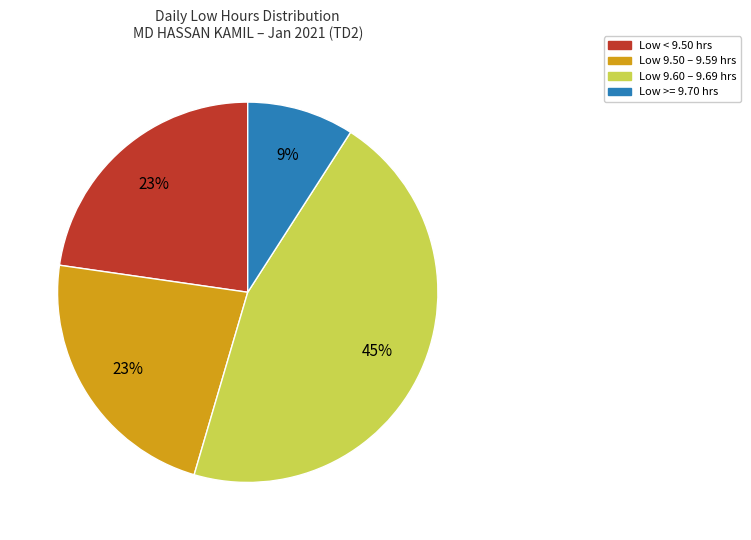

How many slices are in this pie chart?

4